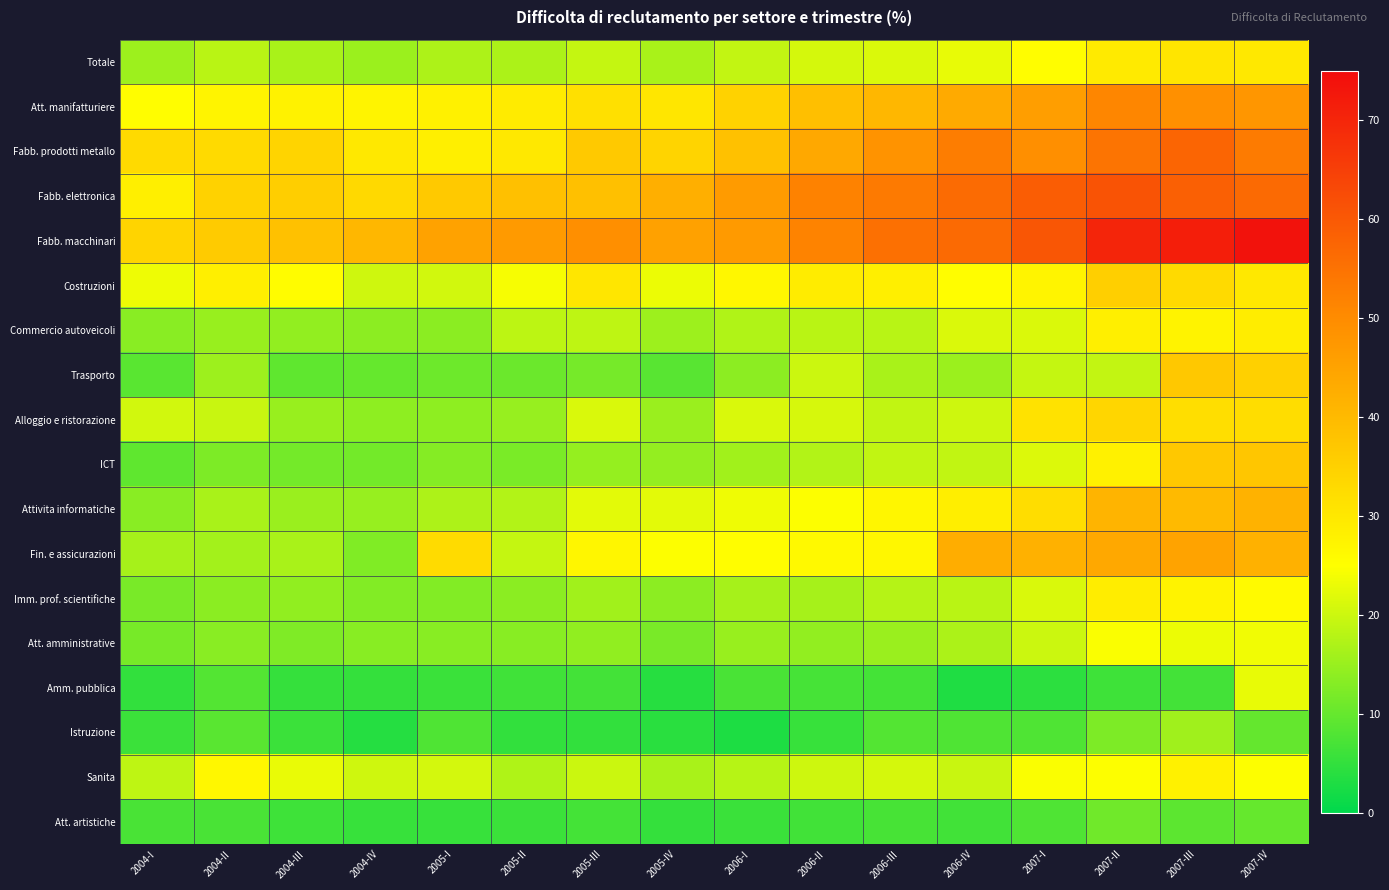

Which series has the largest range (max minus min)?

Fabb. macchinari